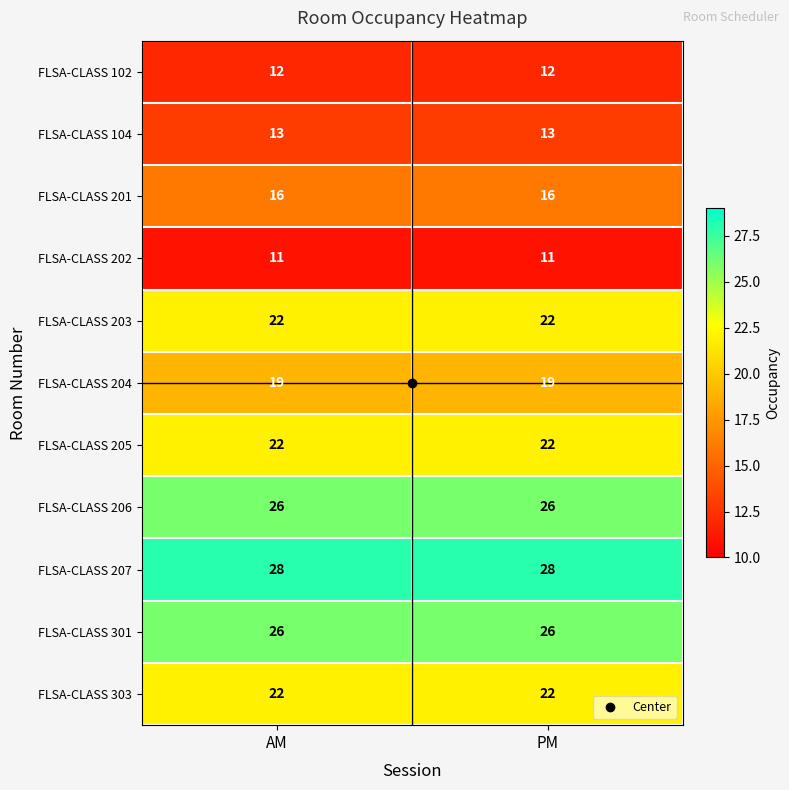

What is the highest value of the FLSA-CLASS 201 series?

16